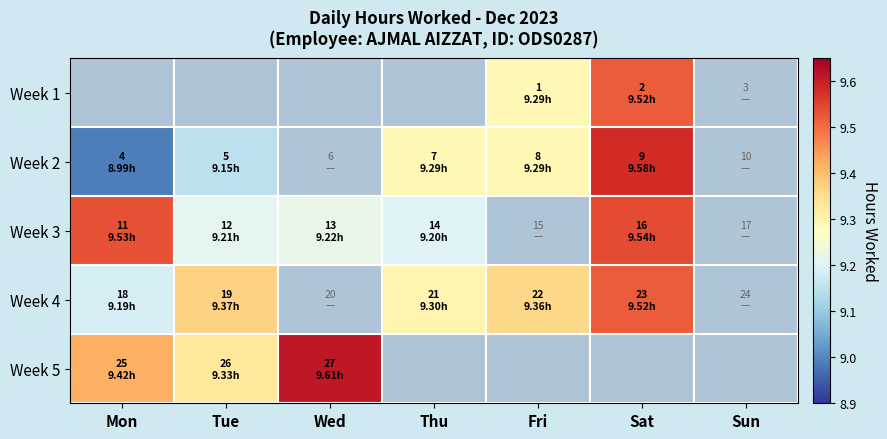

The value of Week 2 at Tue is 14.5. True or false?

False